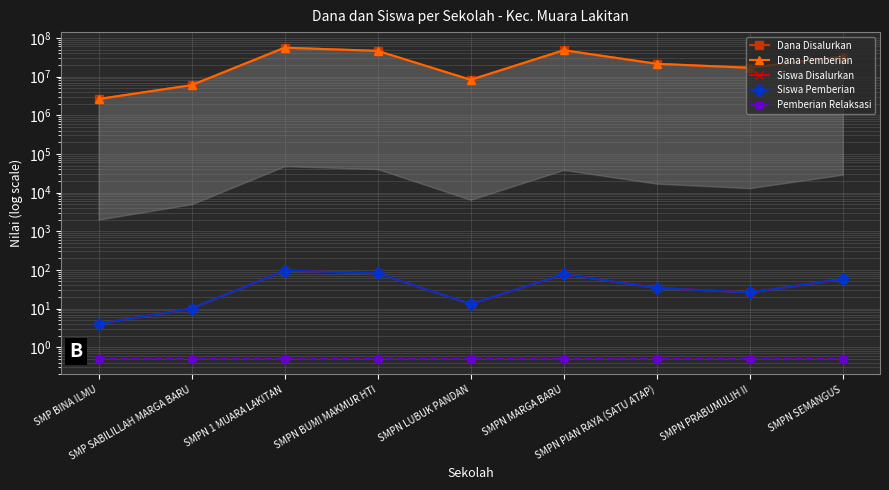

Reading left to right, transcribe all the data shown in this chart.

Dana Disalurkan: 2625000.0	6000000.0	55875000.0	46125000.0	8250000.0	48000000.0	21375000.0	16875000.0	33000000.0
Dana Pemberian: 2625000.0	6000000.0	55875000.0	46125000.0	8250000.0	48000000.0	21375000.0	16875000.0	33000000.0
Siswa Disalurkan: 4.0	10.0	96.0	81.0	13.0	77.0	34.0	26.0	58.0
Siswa Pemberian: 4.0	10.0	96.0	81.0	13.0	77.0	34.0	26.0	58.0
Pemberian Relaksasi: 0.5	0.5	0.5	0.5	0.5	0.5	0.5	0.5	0.5